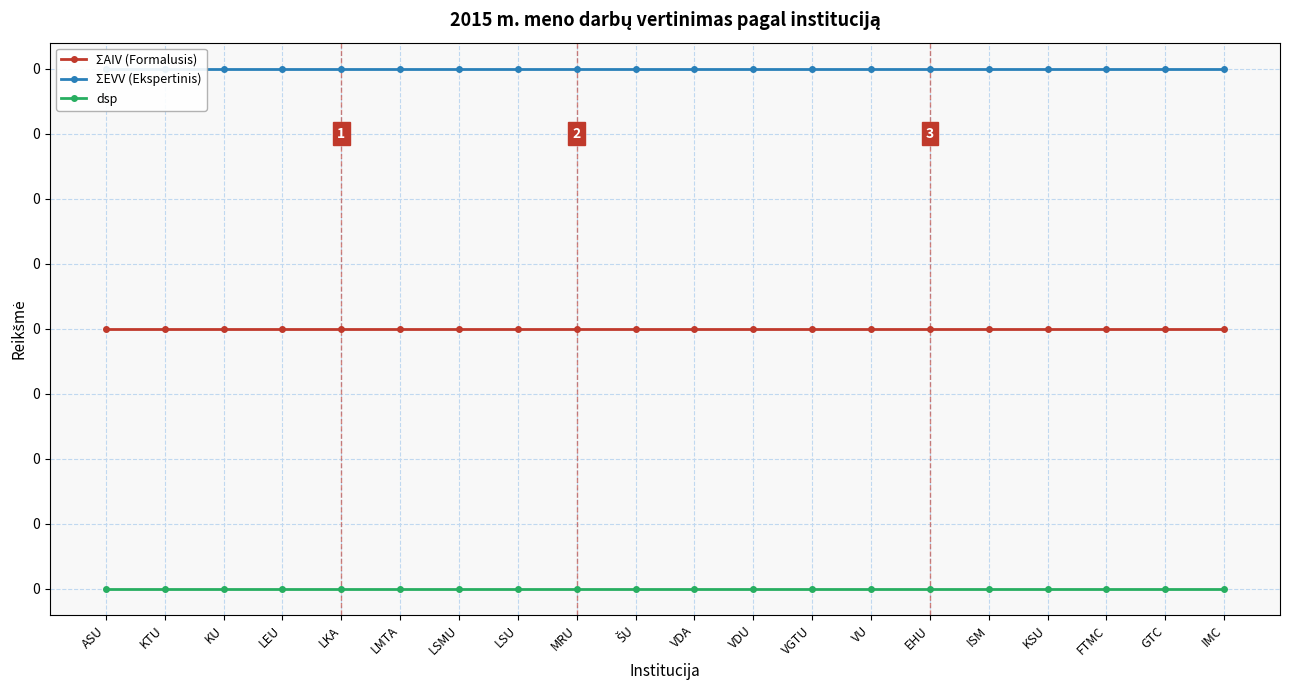

At which label does dsp reach its peak?

ASU